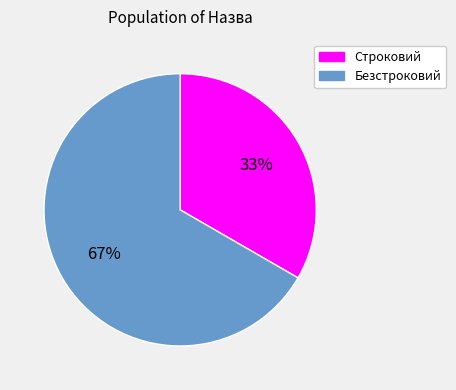

To the nearest percent, what is the average slice percentage?

50%